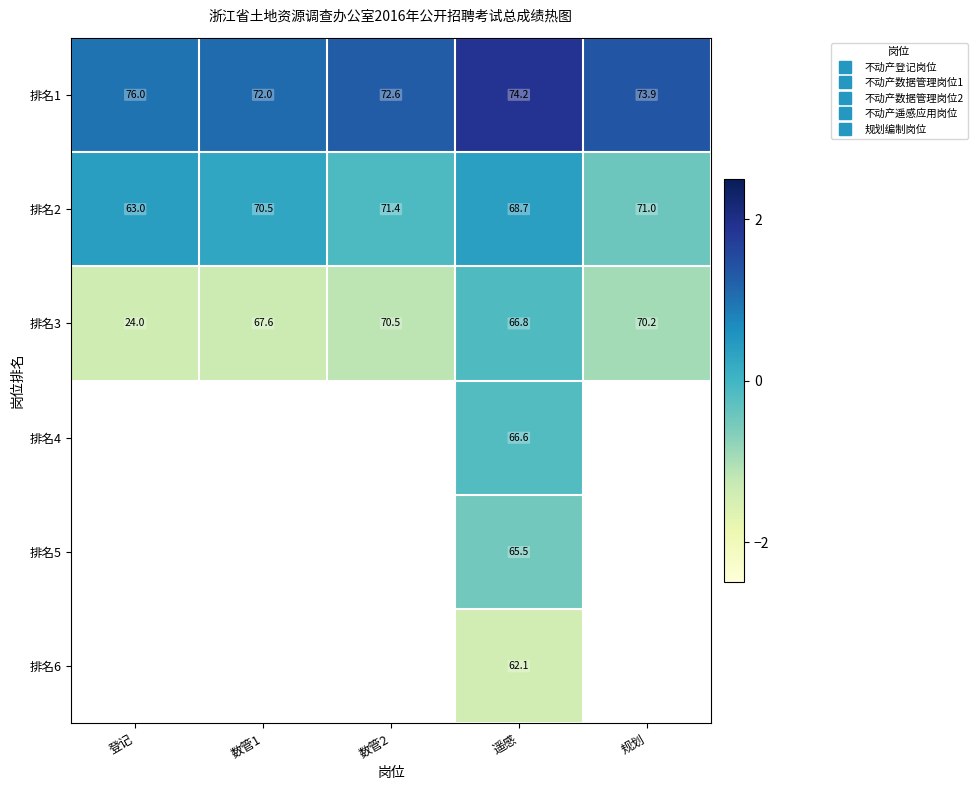

Which series has the largest range (max minus min)?

排名3